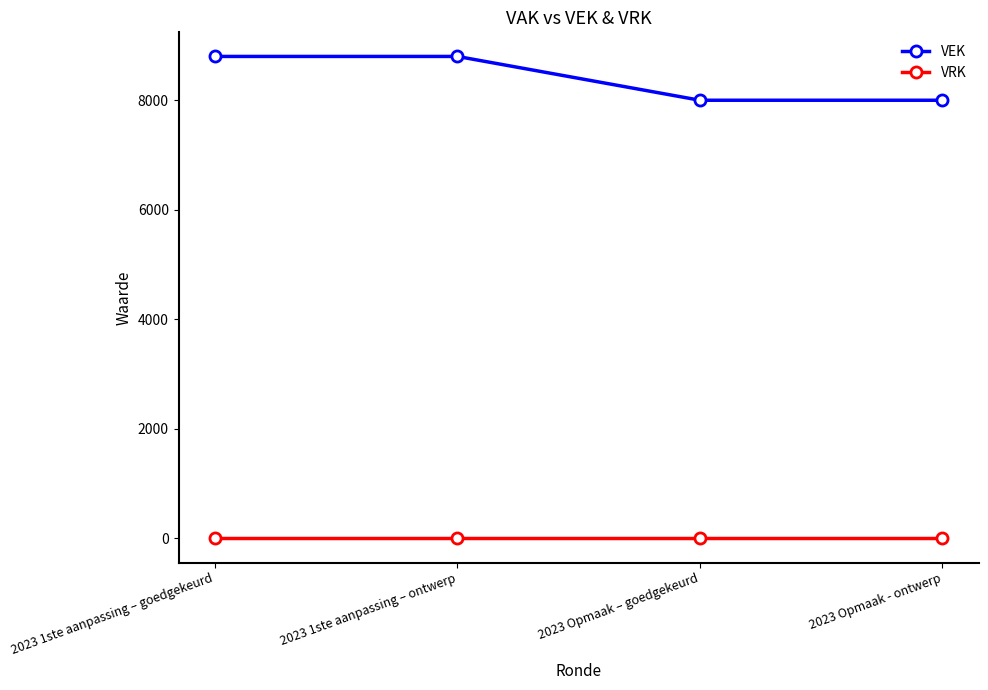

List the series in order of their overall mean, highest first.

VEK, VRK